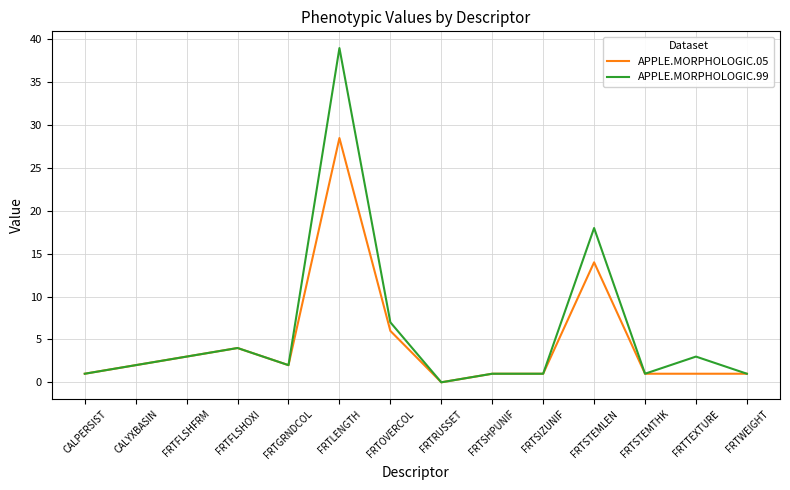

The APPLE.MORPHOLOGIC.99 series shows 3.7 at FRTOVERCOL. True or false?

False